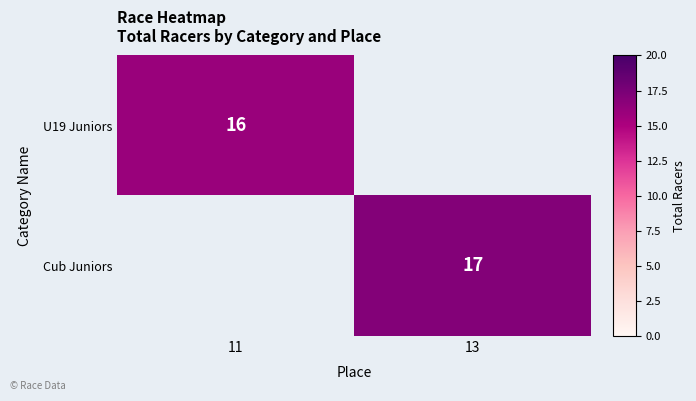

True or false: U19 Juniors has a value of 23 at 11.

False